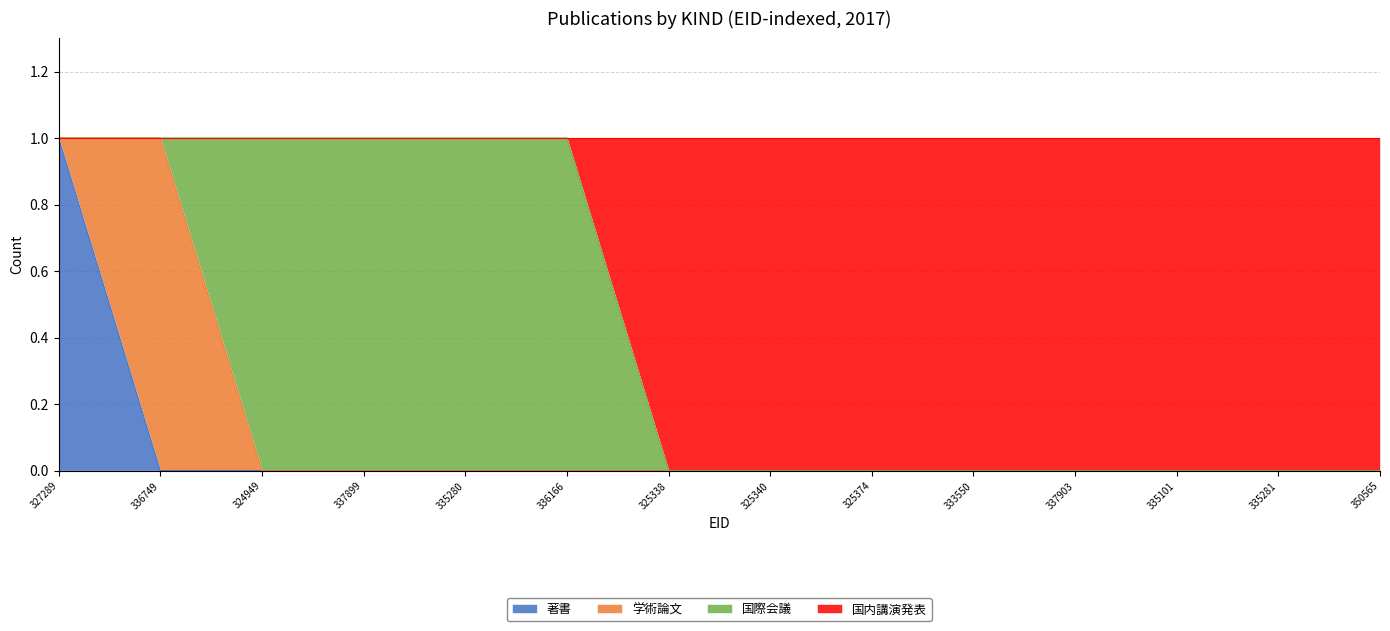

Which series has the widest spread of values?

著書